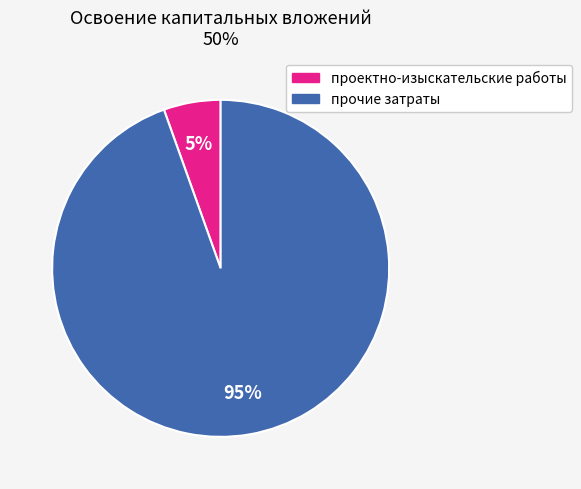

True or false: прочие затраты accounts for 89% of the total.

False